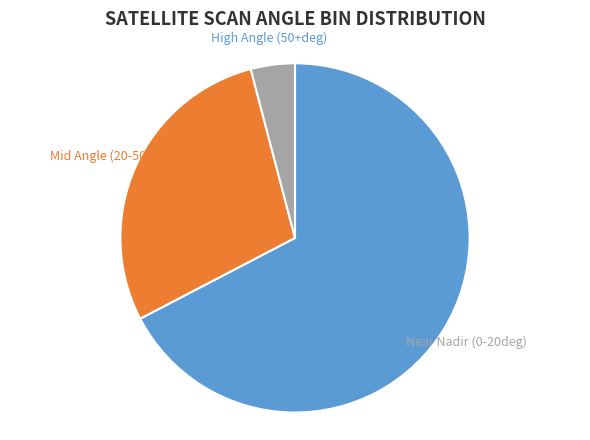

Rank the categories by value from highest to lowest.

Near Nadir (0-20deg), Mid Angle (20-50deg), High Angle (50+deg)